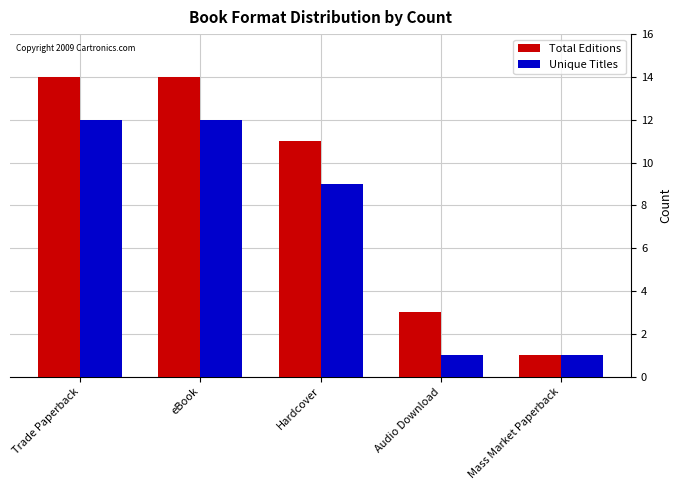

Reading left to right, transcribe all the data shown in this chart.

Total Editions: 14	14	11	3	1
Unique Titles: 12	12	9	1	1